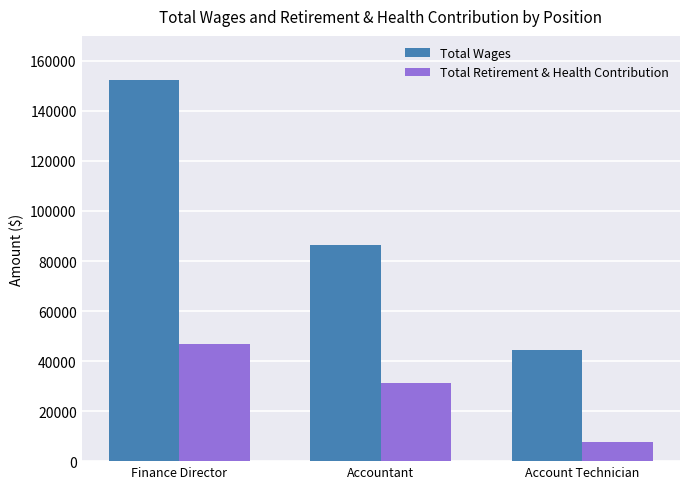

Which label corresponds to the largest value in the chart?

Finance Director